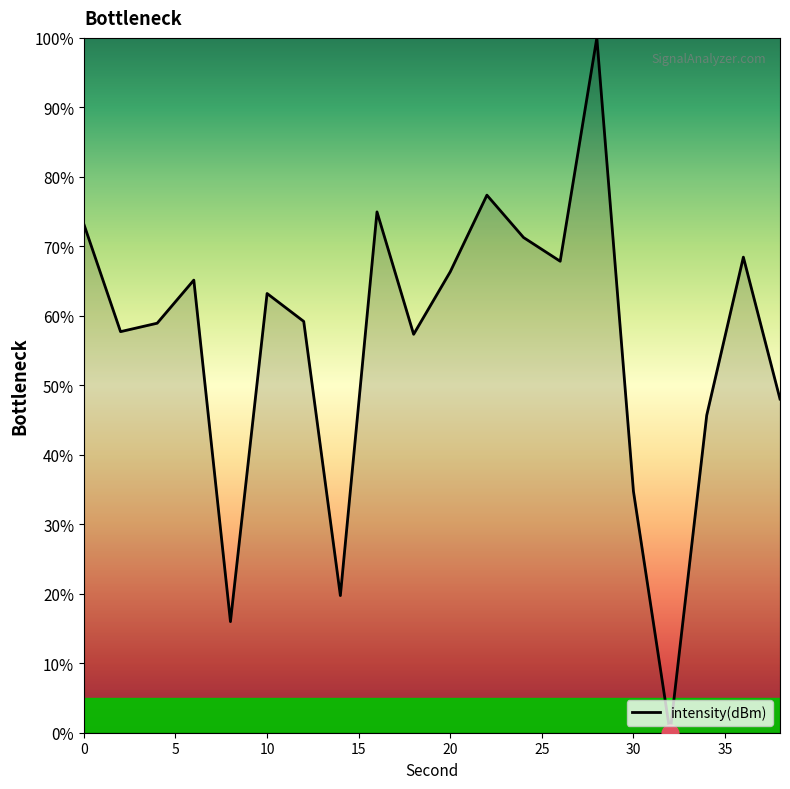

How many lines are shown in the chart?

1